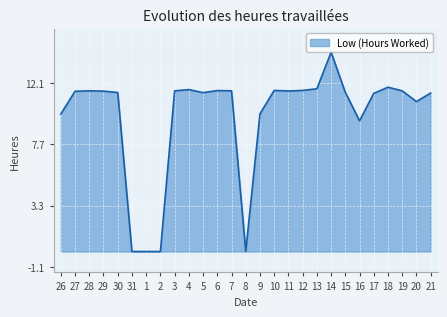

Does the chart display data point markers on the line(s)?

No